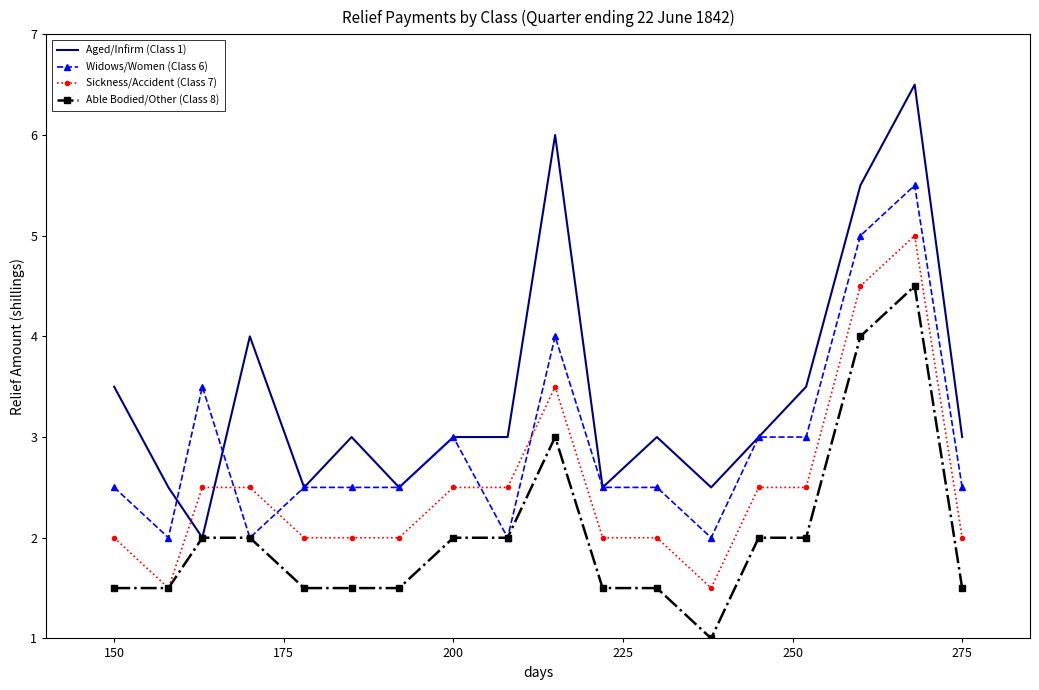

What is the smallest value displayed?

1.0